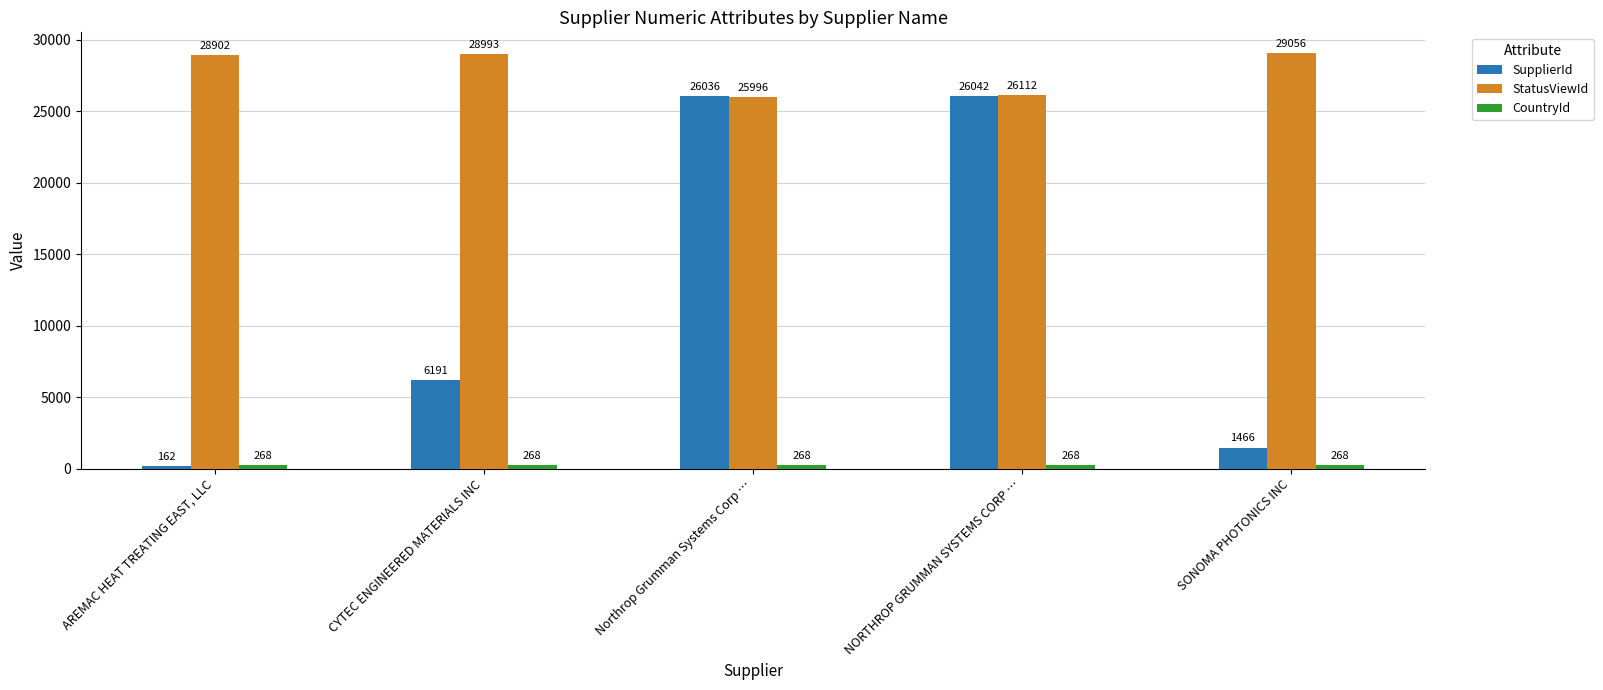

What position from the left is NORTHROP GRUMMAN SYSTEMS CORP …?

4